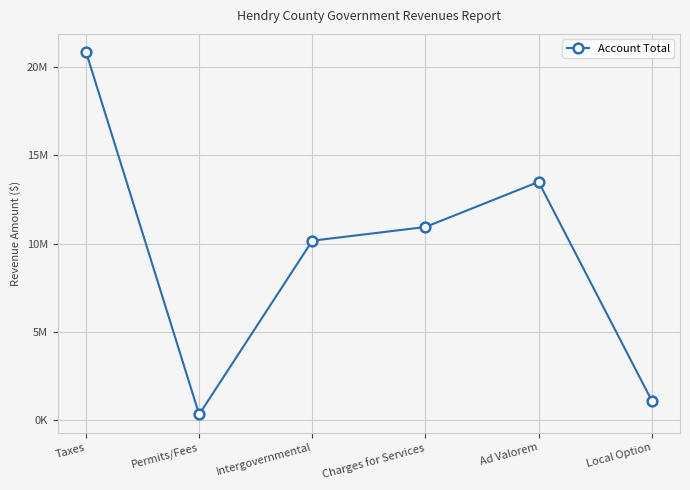

Is this an area chart (filled region under the line)?

No